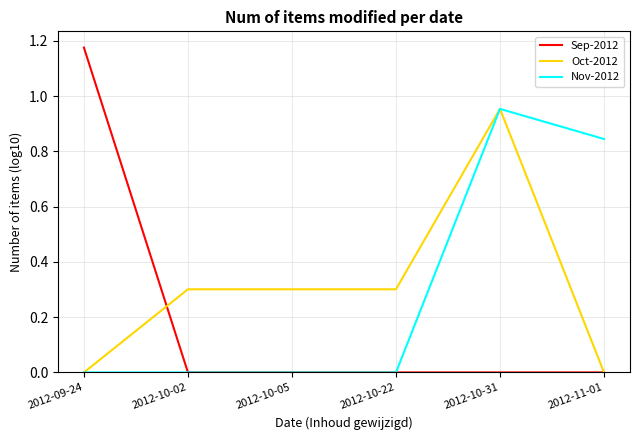

What position from the left is 2012-10-02?

2